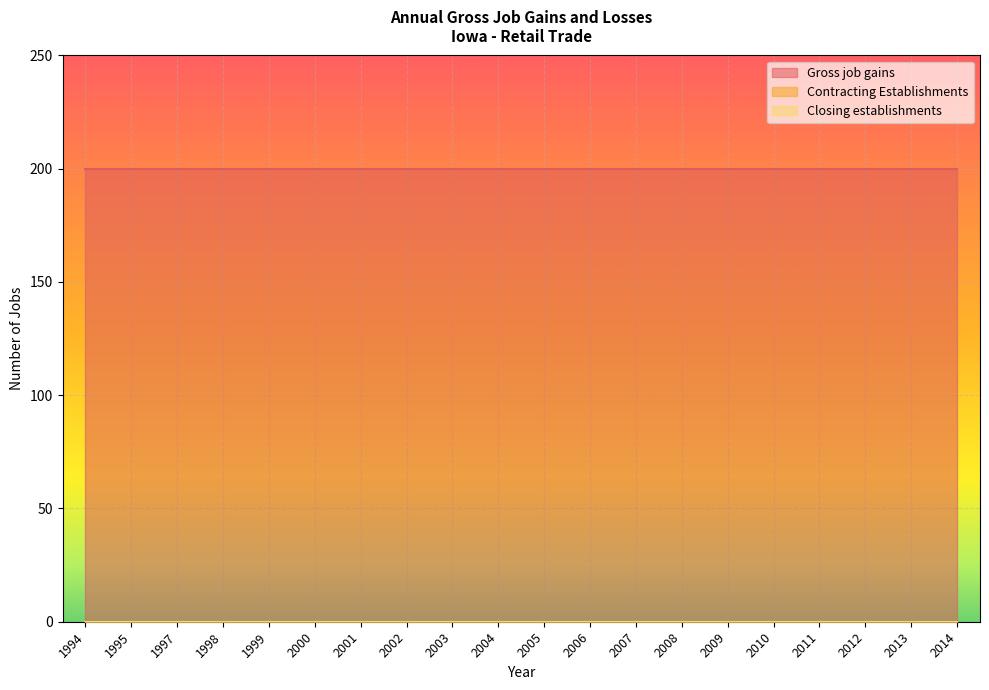

Where is Closing establishments nearest to the value 0?

1994